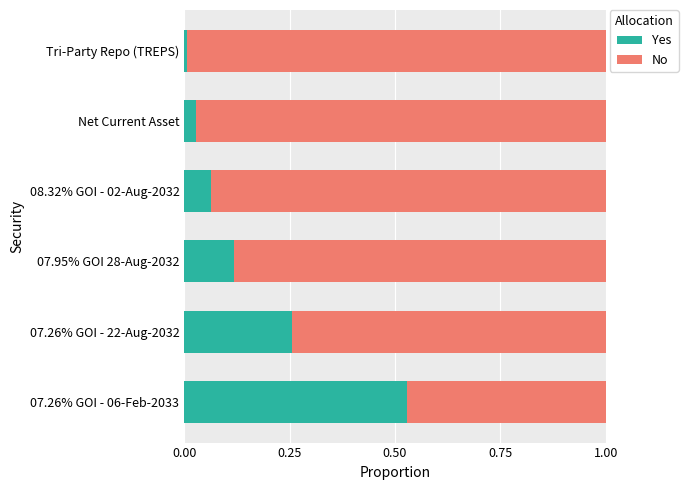

The Yes series shows 0.0 at 07.95% GOI 28-Aug-2032. True or false?

False